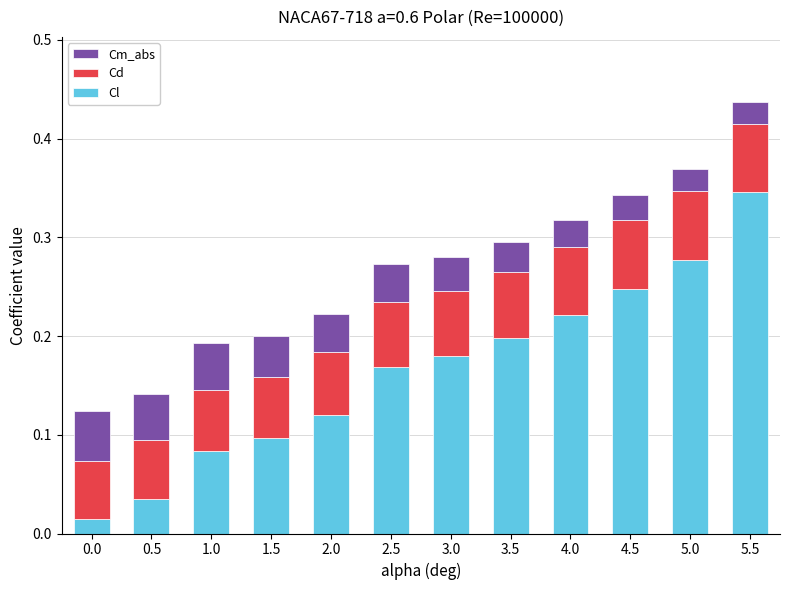

What is the total value across all series at 5.5?

0.4